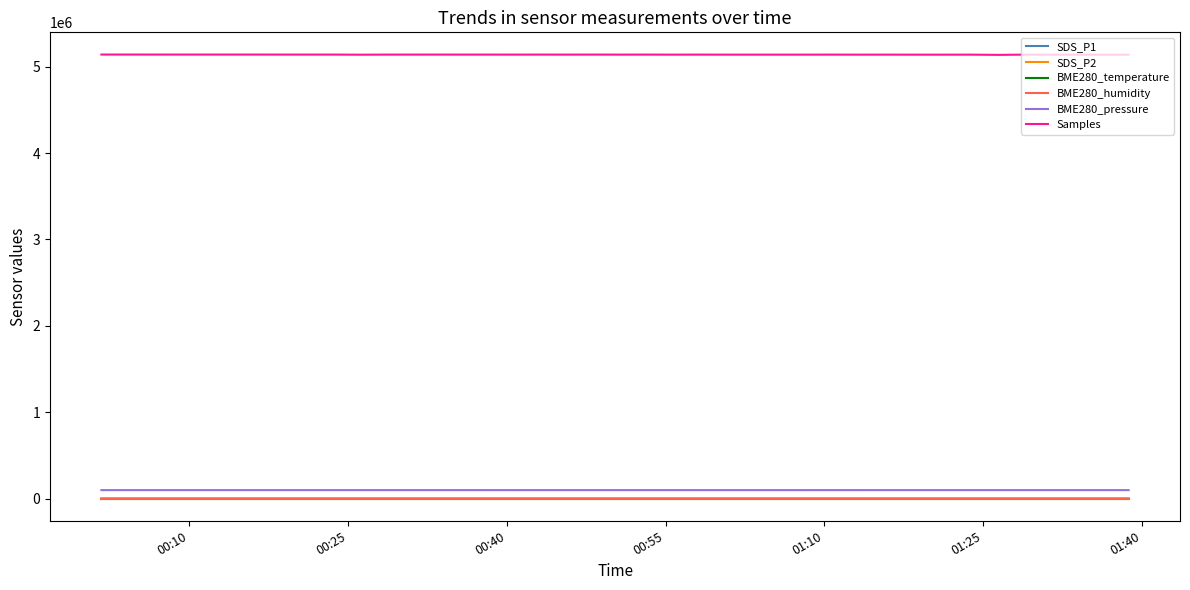

Which series has the largest total across all categories?

Samples